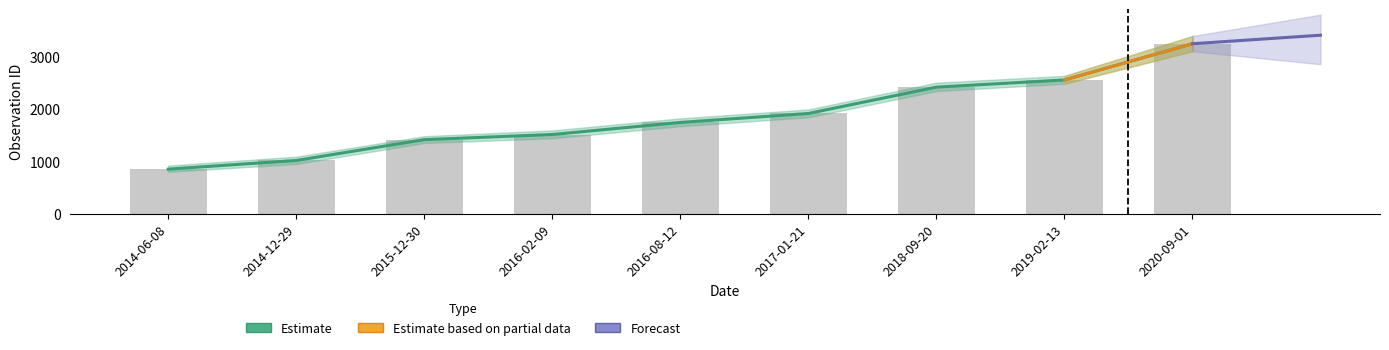

What is the label of the 4th bar from the right?

2017-01-21